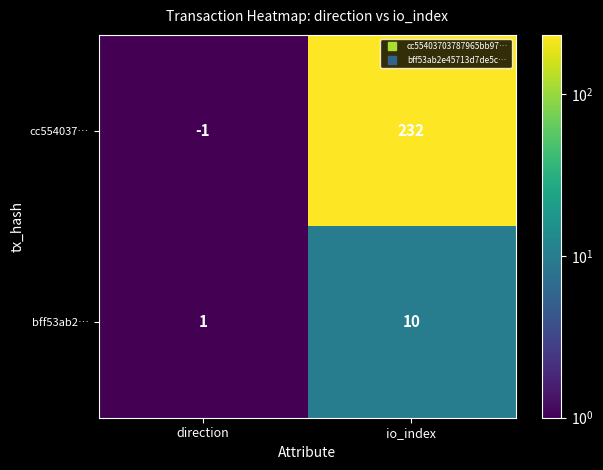

What is the total value across all series at io_index?

242